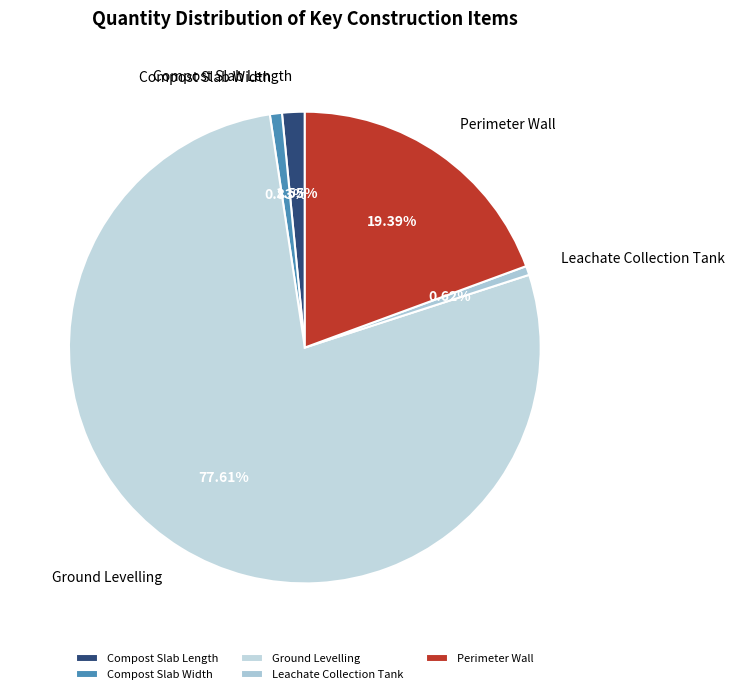

Does Ground Levelling represent more than half of the total?

Yes